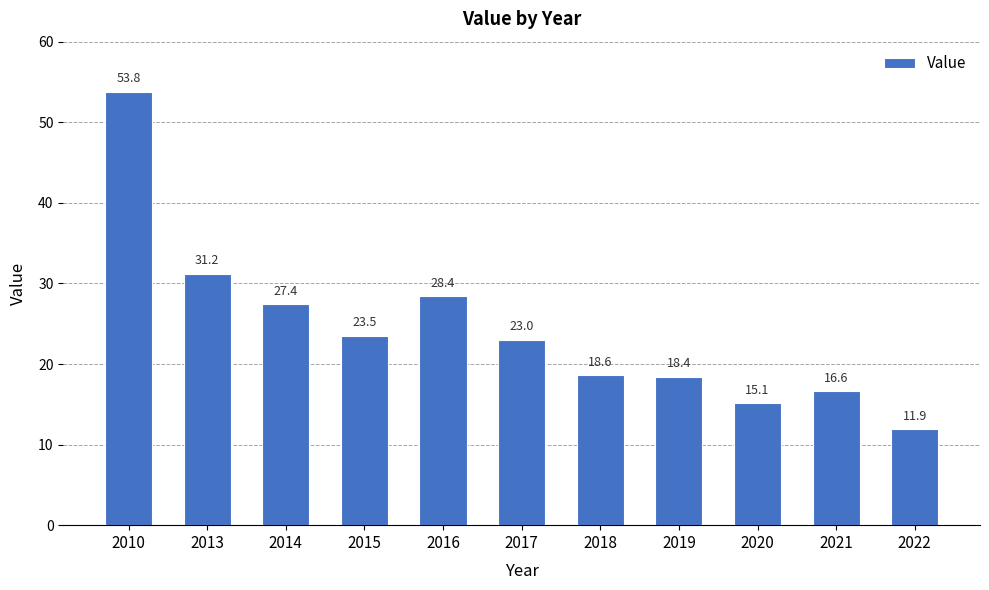

List the labels in order of value, smallest first.

2022, 2020, 2021, 2019, 2018, 2017, 2015, 2014, 2016, 2013, 2010